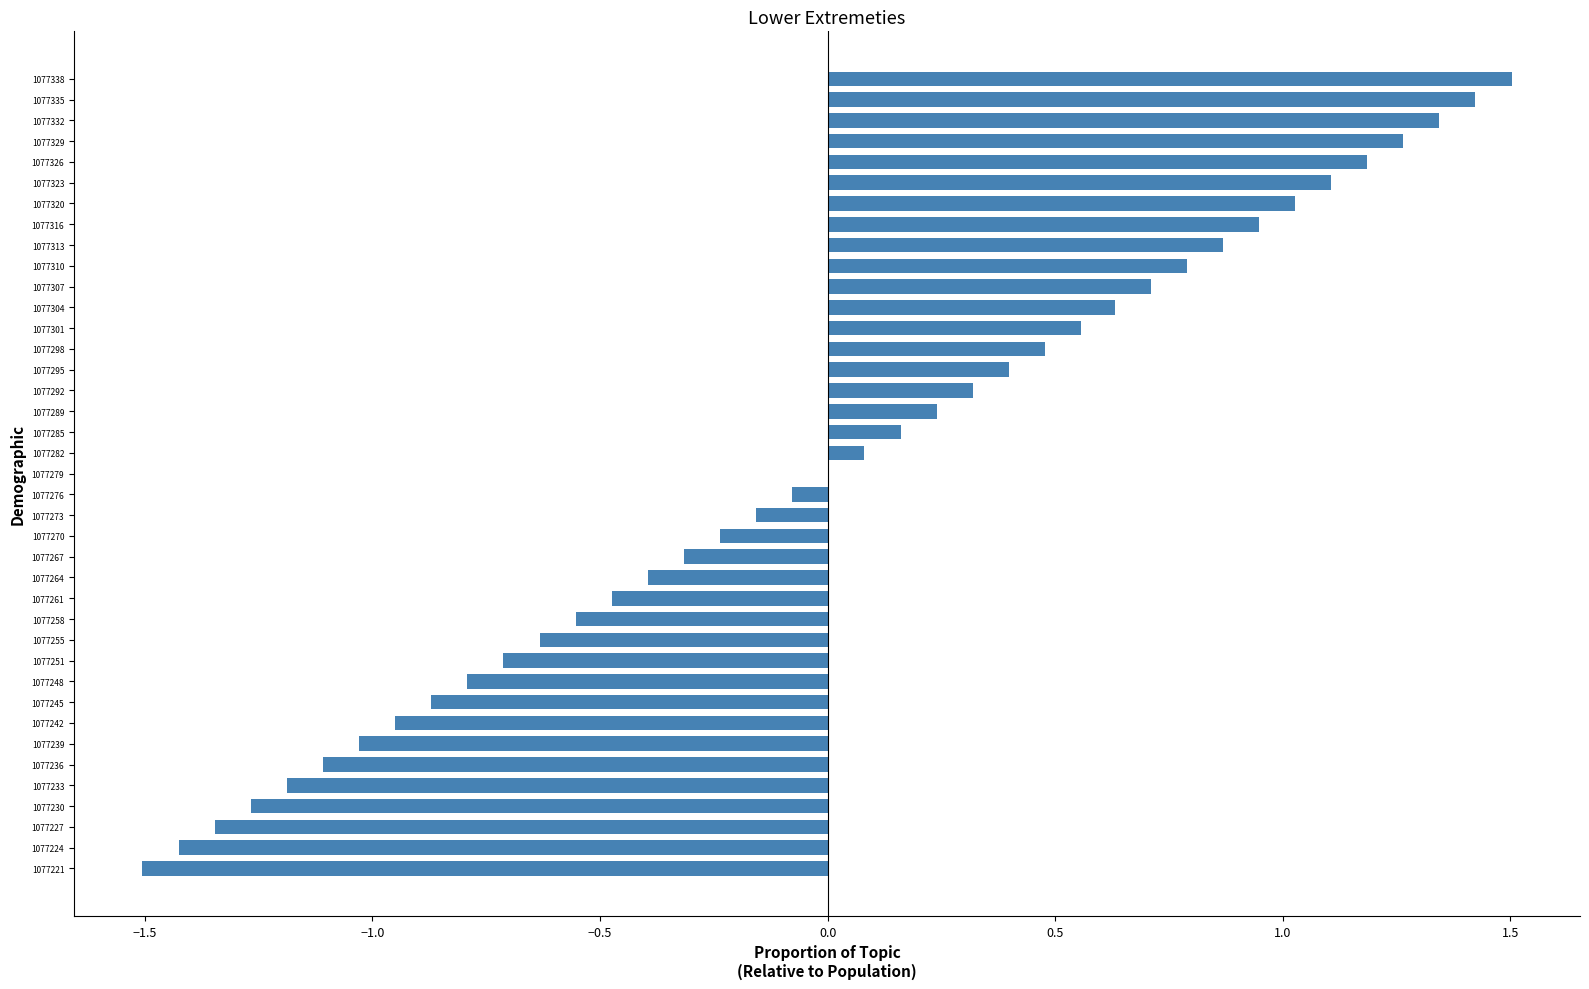

The value at 1077289 is 0.1. True or false?

False